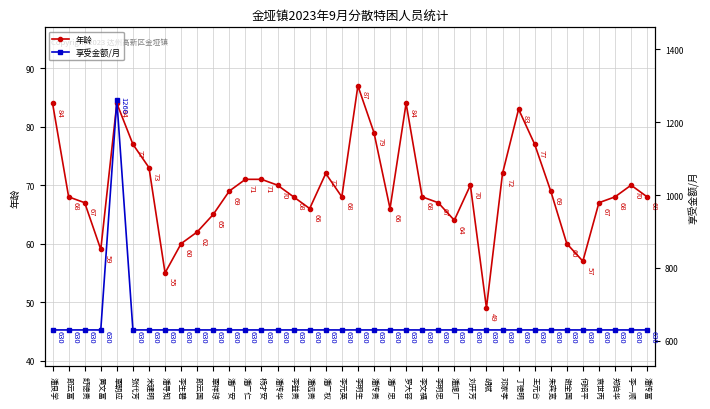

At which label is 年龄 closest to 68?

郎云富